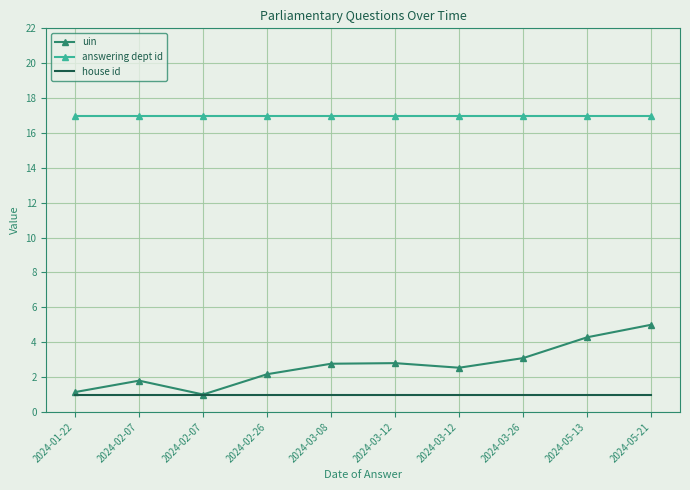

Count the number of data series in this chart.

3